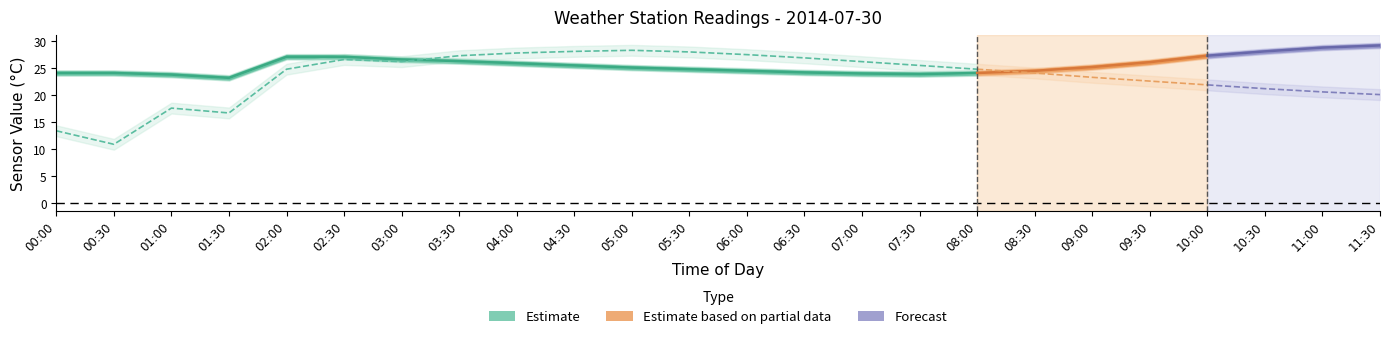

Is the value of Air Temp upper at 08:30 greater than the value of Air Temp lower at 05:30?

Yes